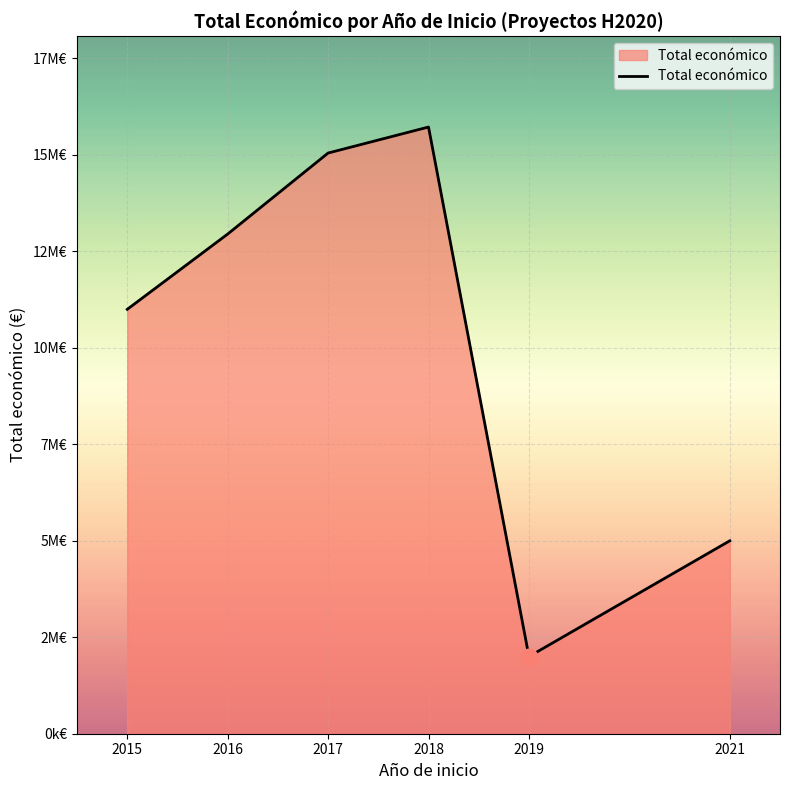

What is the ratio of the value at 2015 to the value at 2018?

0.7